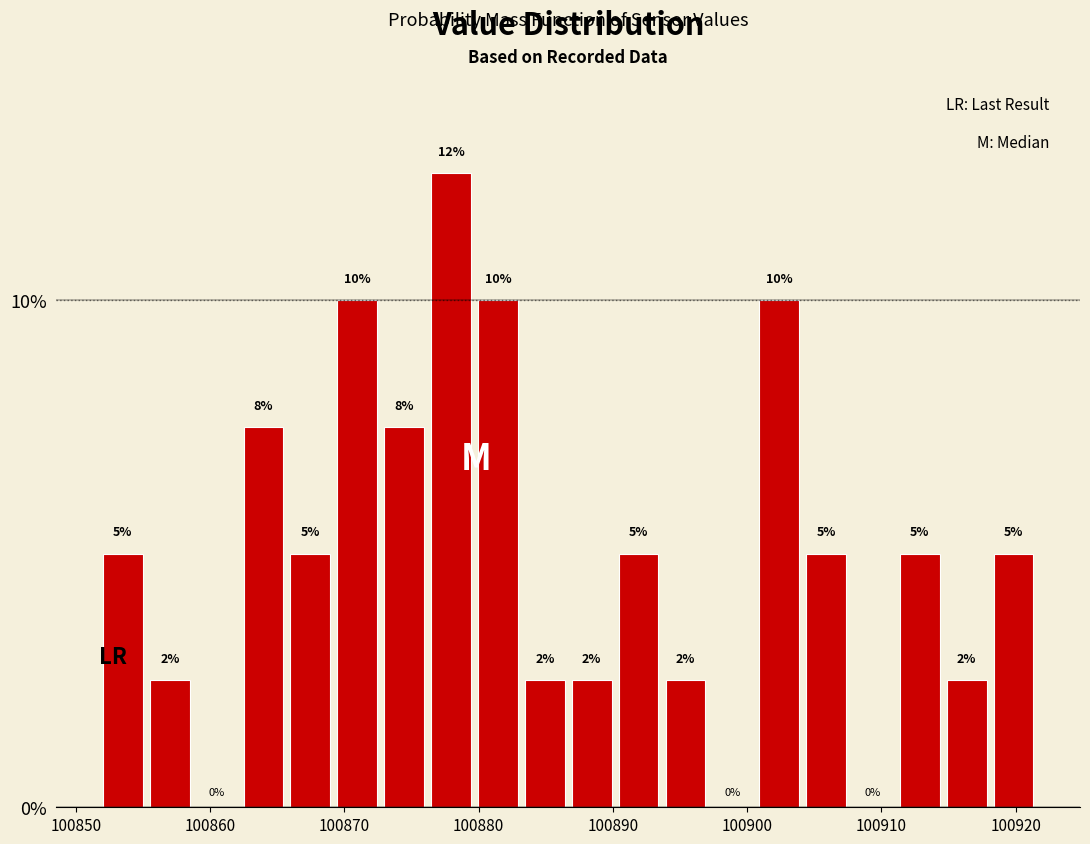

Around what value on the x-axis is the tallest bar? Give the approximate position of its centre, as read against the axis.

100878